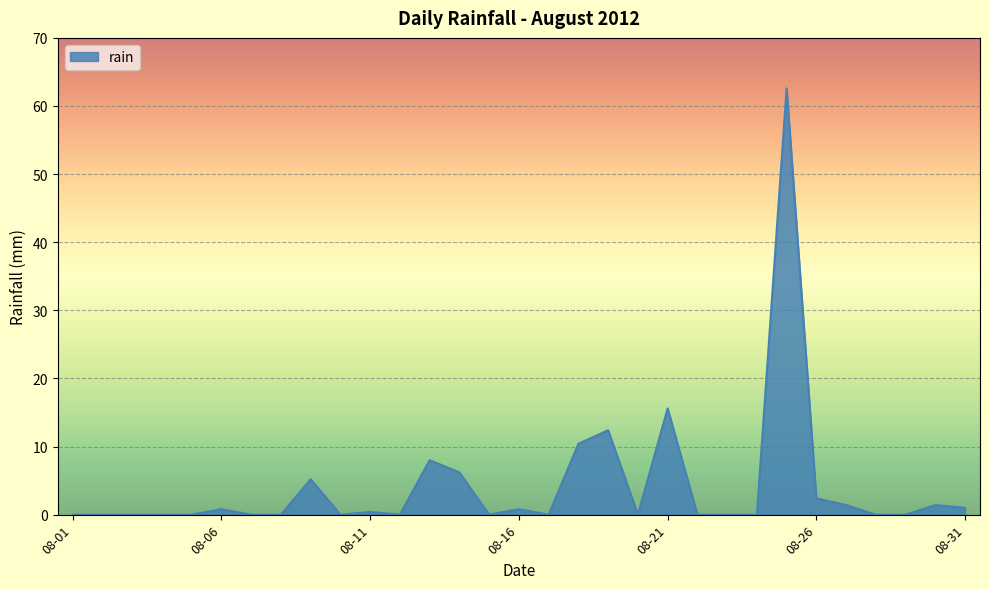

What is the maximum value shown in the chart?

62.6